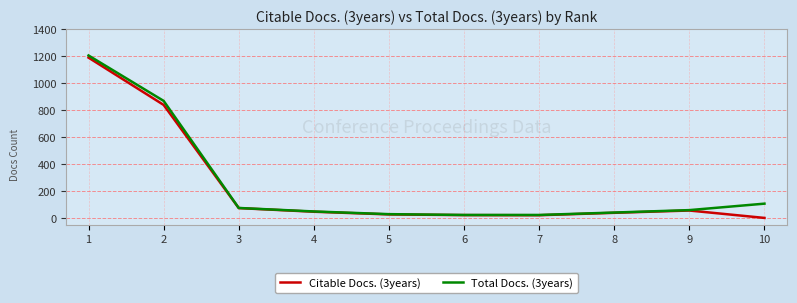

What is the sum of all Total Docs. (3years) values?

2473